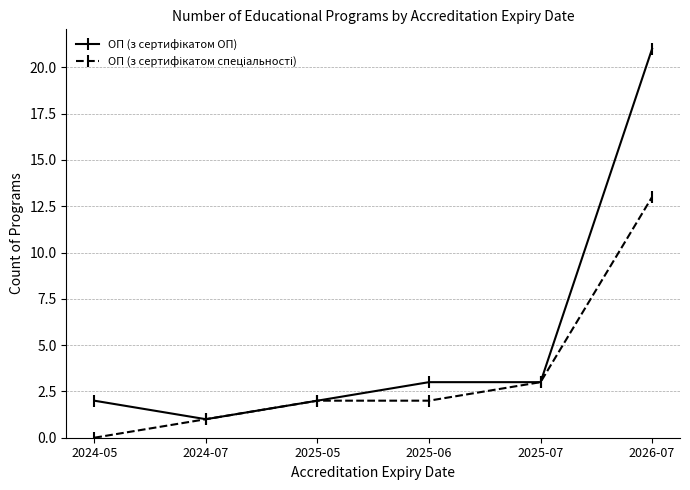

What is the label of the 2nd point from the left?

2024-07